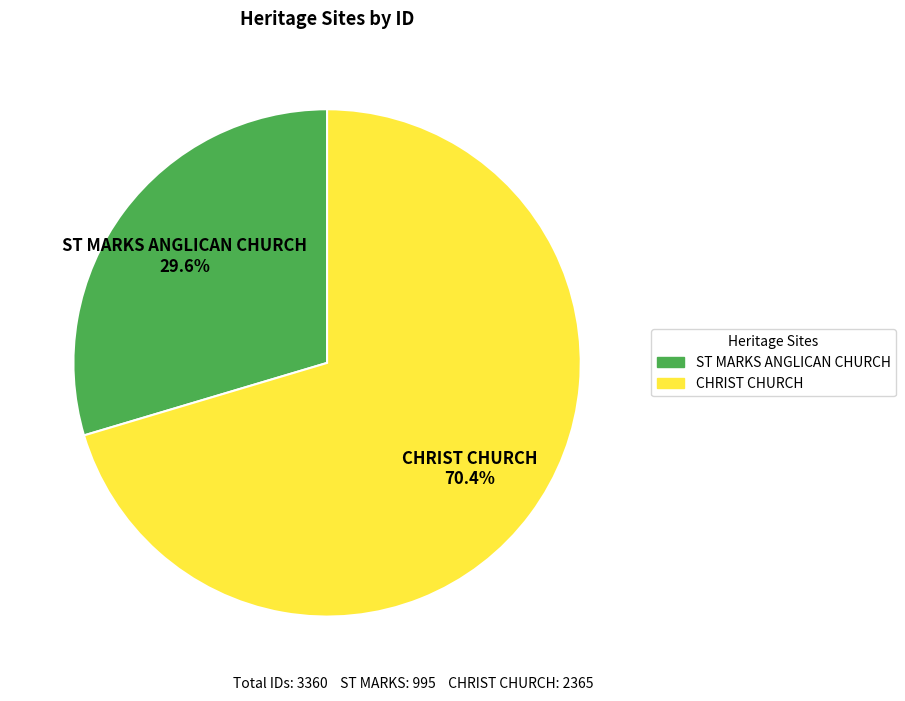

What percentage is the ST MARKS ANGLICAN CHURCH slice, to the nearest percent?

30%